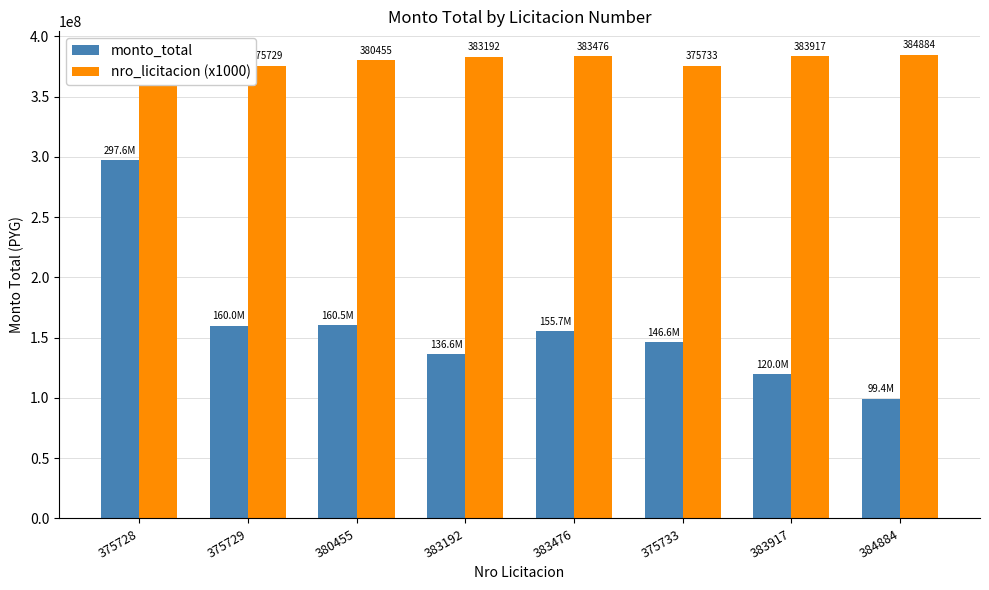

Reading left to right, list all the values displayed in this chart.

monto_total: 297628800	160000000	160528500	136558000	155691000	146580000	120000000	99429180
nro_licitacion (x1000): 375728000	375729000	380455000	383192000	383476000	375733000	383917000	384884000